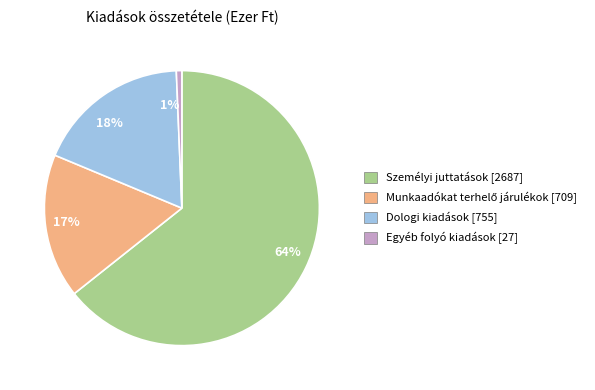

To the nearest percent, what is the combined percentage of Egyéb folyó kiadások and Személyi juttatások?

65%